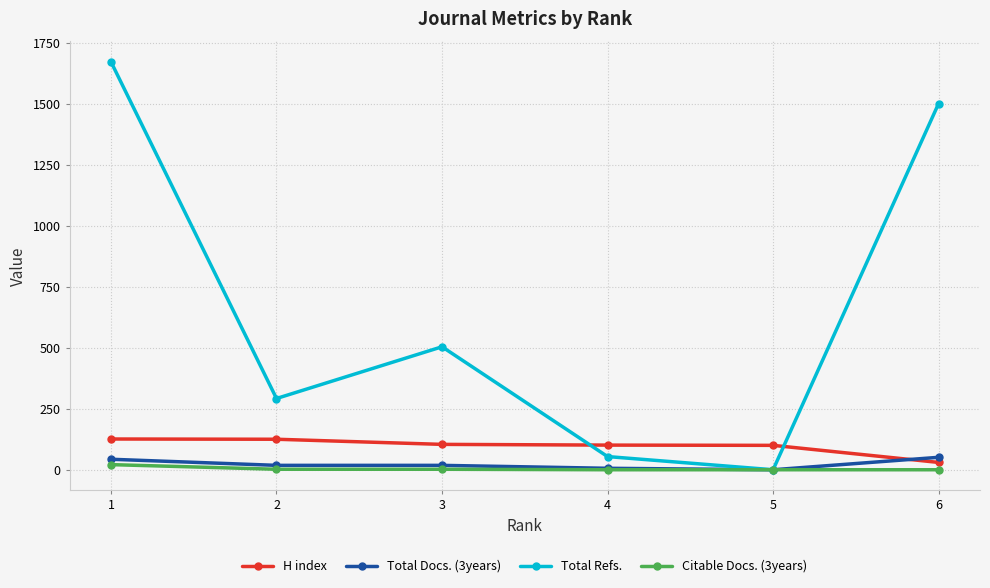

How many categories are shown in the chart?

6